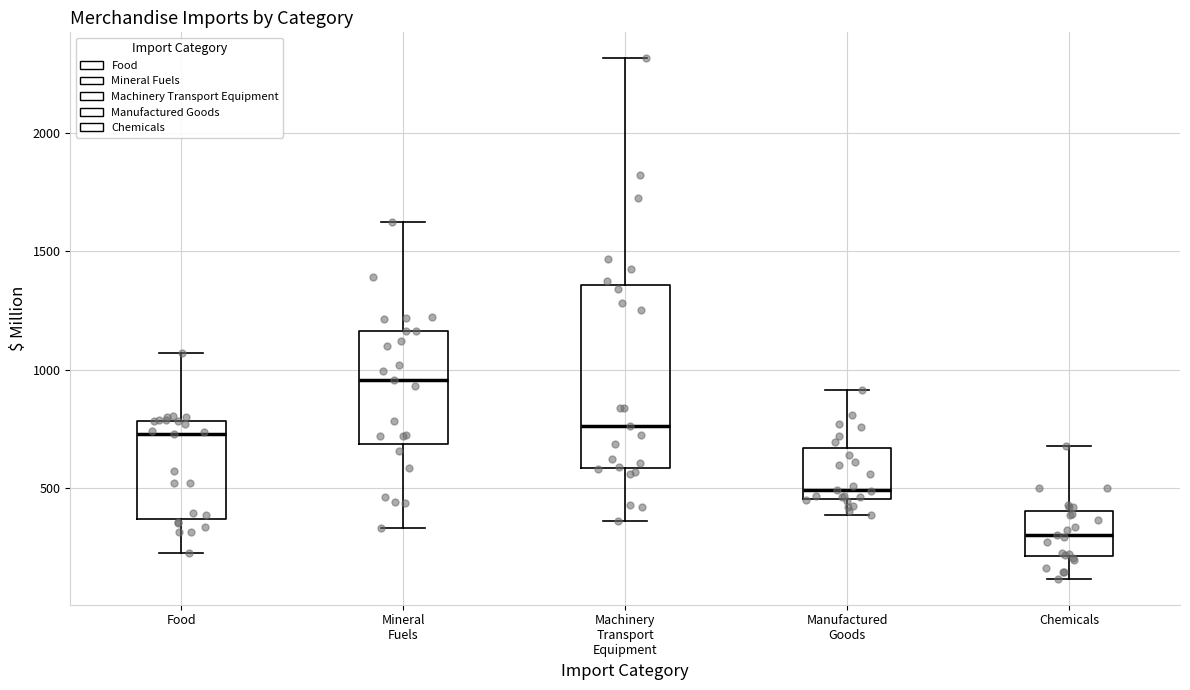

Which box is the tallest, from its lower edge to its upper edge?

Machinery Transport Equipment